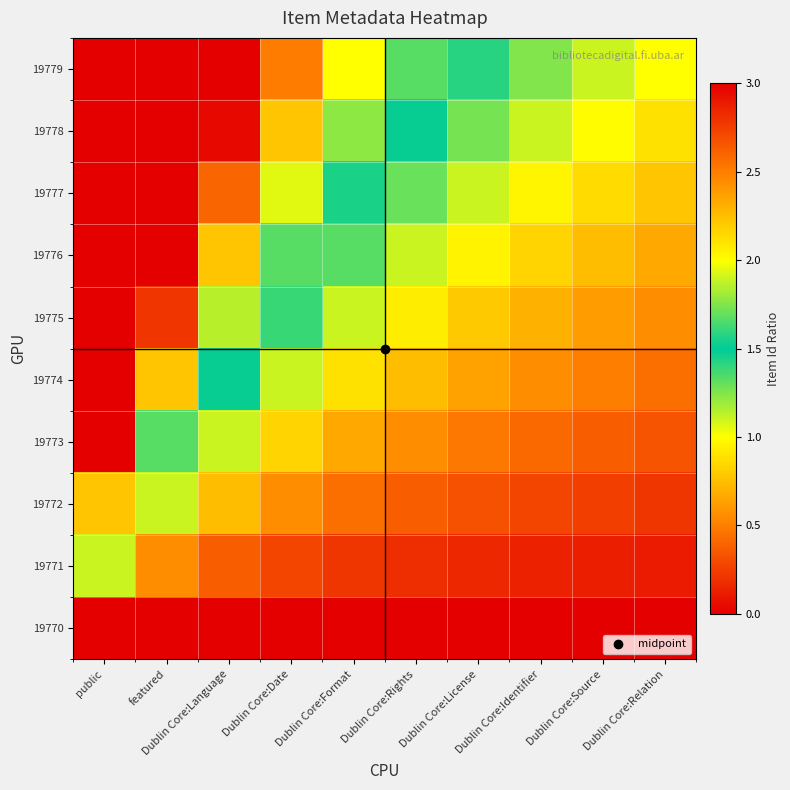

Which category has the lowest value across all series?

public